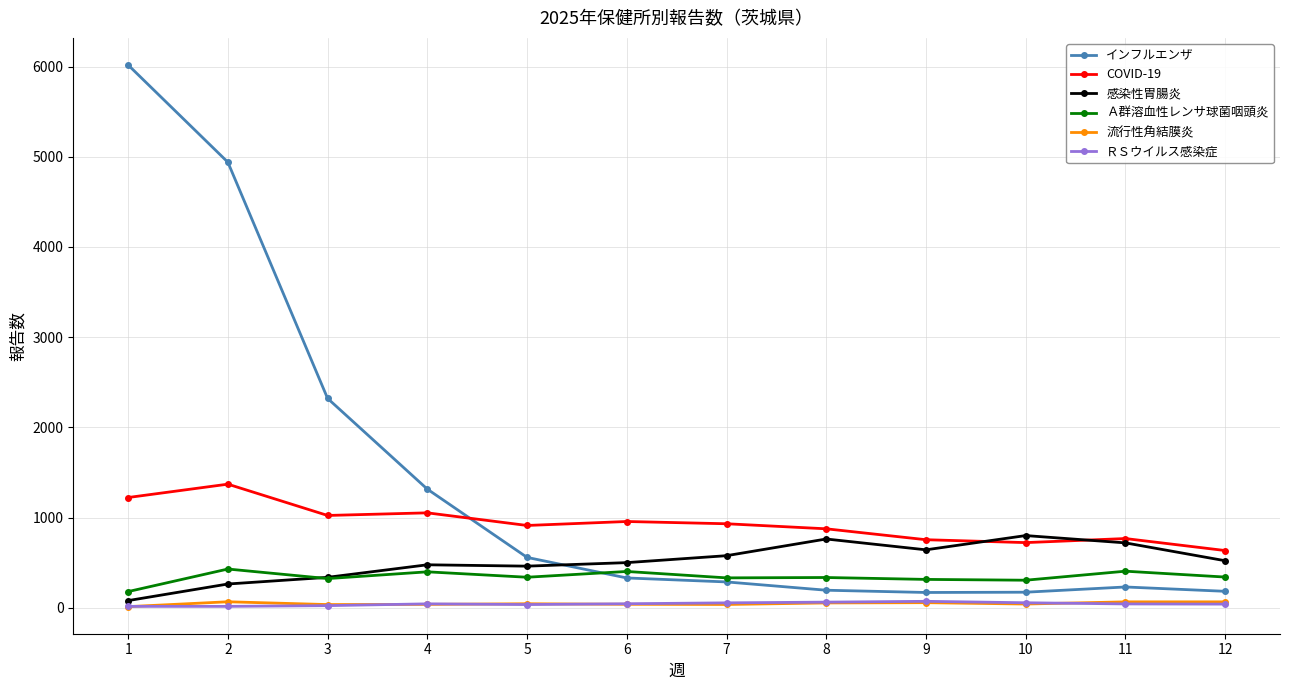

Between 10 and 12, which series saw the biggest shift?

感染性胃腸炎